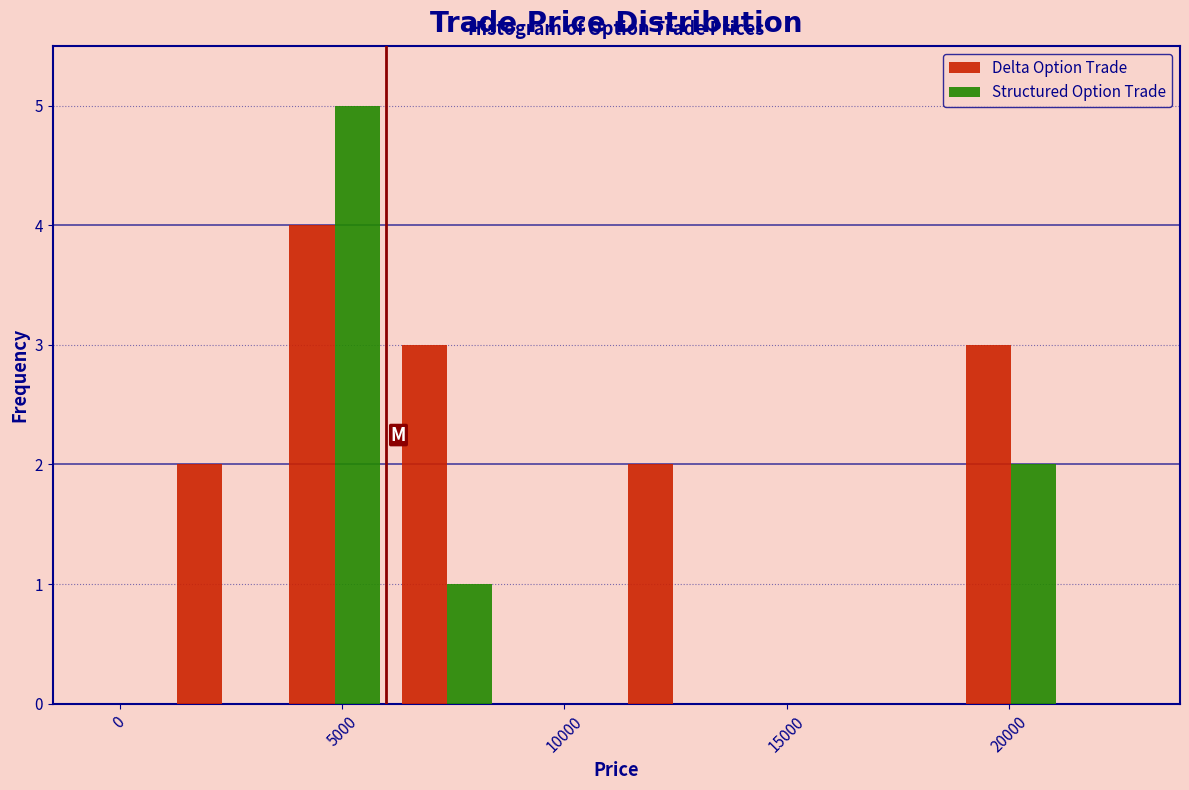

In the Structured Option Trade series, which range on the x-axis has the tallest bar?

3500 to 6000